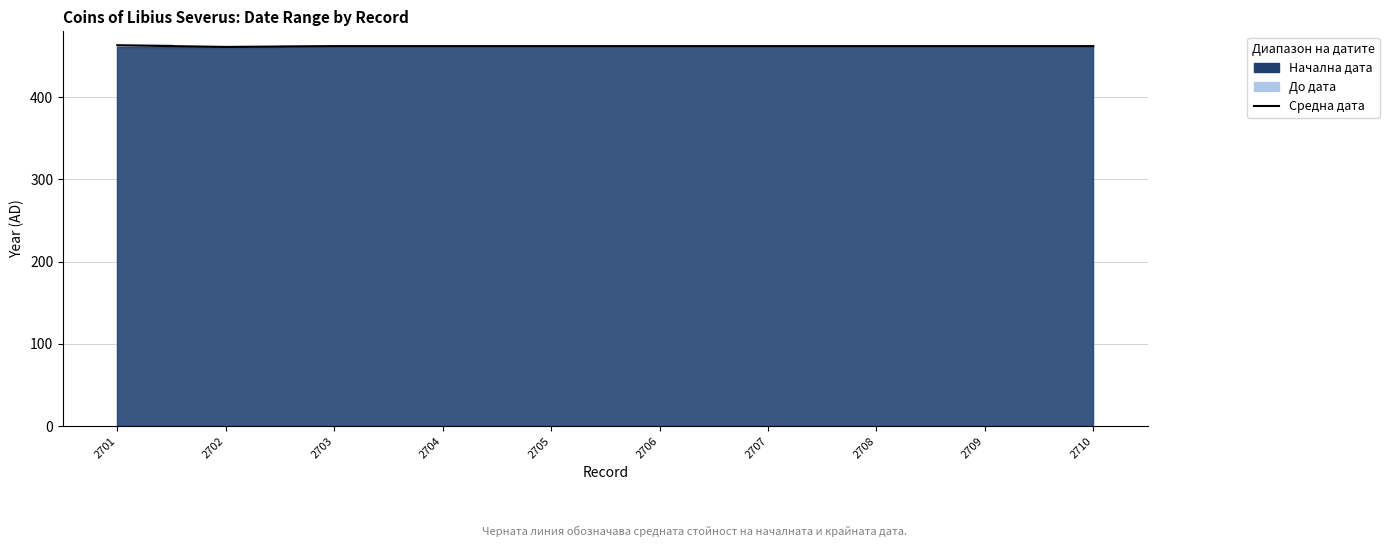

What is the value of the 2nd point from the left?

461